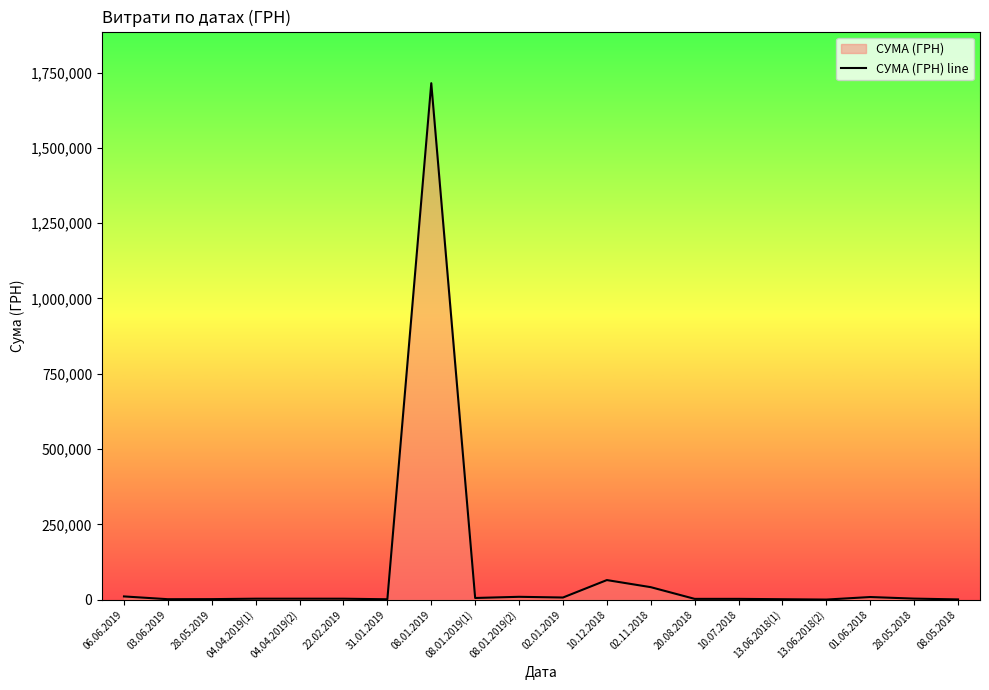

Is it true that the value at 08.05.2018 is 578.0?

True